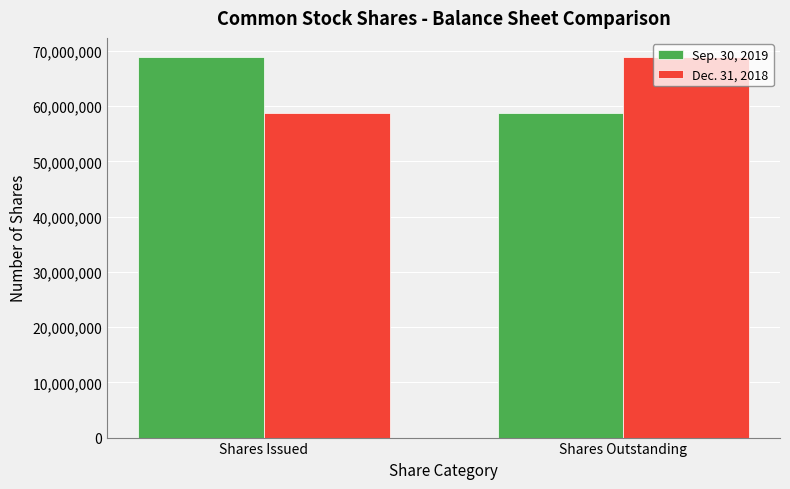

How many data points in Sep. 30, 2019 are less than 68906765?

1